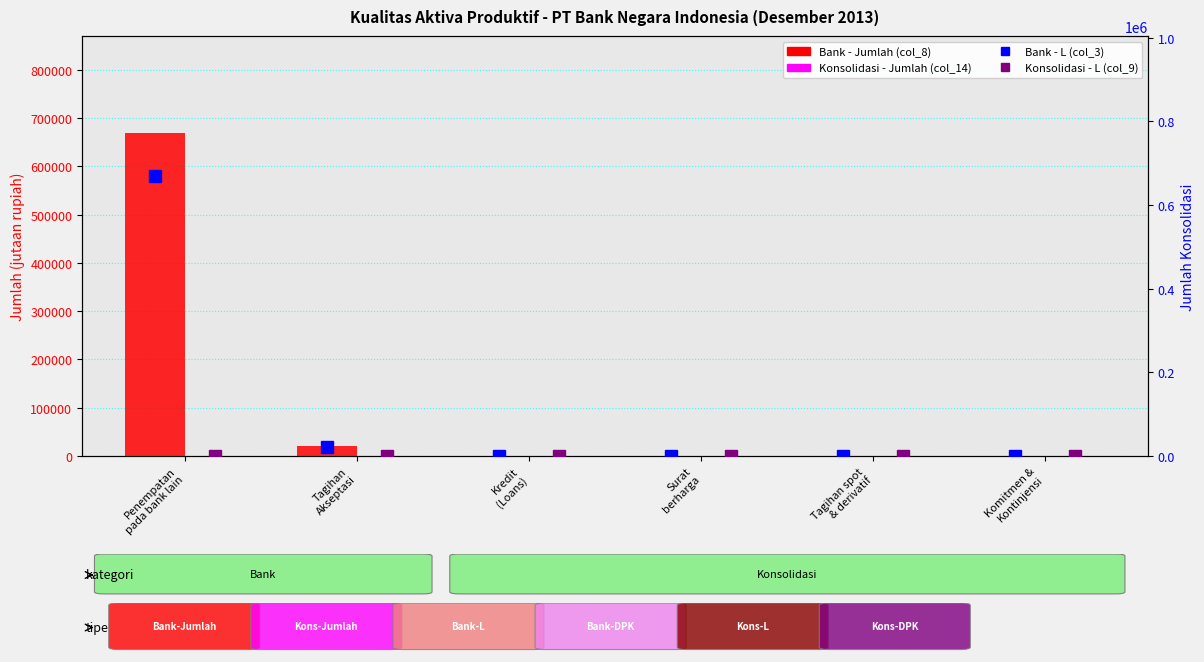

Reading left to right, list all the values displayed in this chart.

Bank - Jumlah (col_8): 669350	21339	0	0	0	0
Konsolidasi - Jumlah (col_14): 0	0	609	0	0	0
Bank - L (col_3): 669350	21339	0	0	0	0
Konsolidasi - L (col_9): 0	0	609	0	0	0